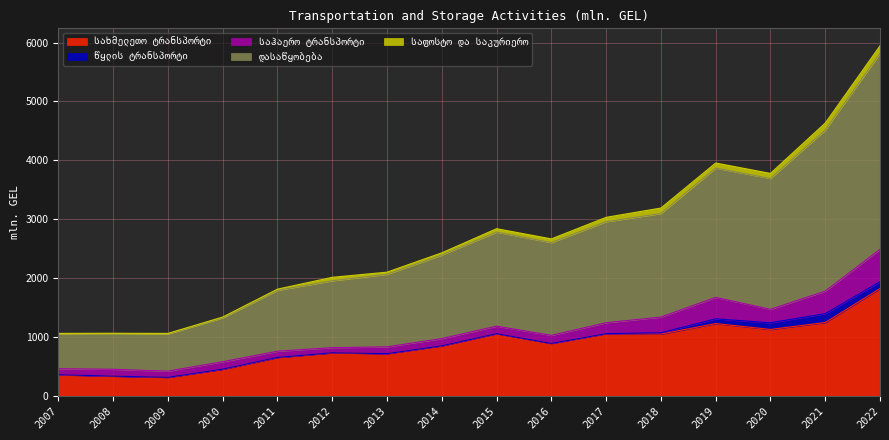

What is the value of the საფოსტო და საკურიერო point at the 2nd from the left?

2.6